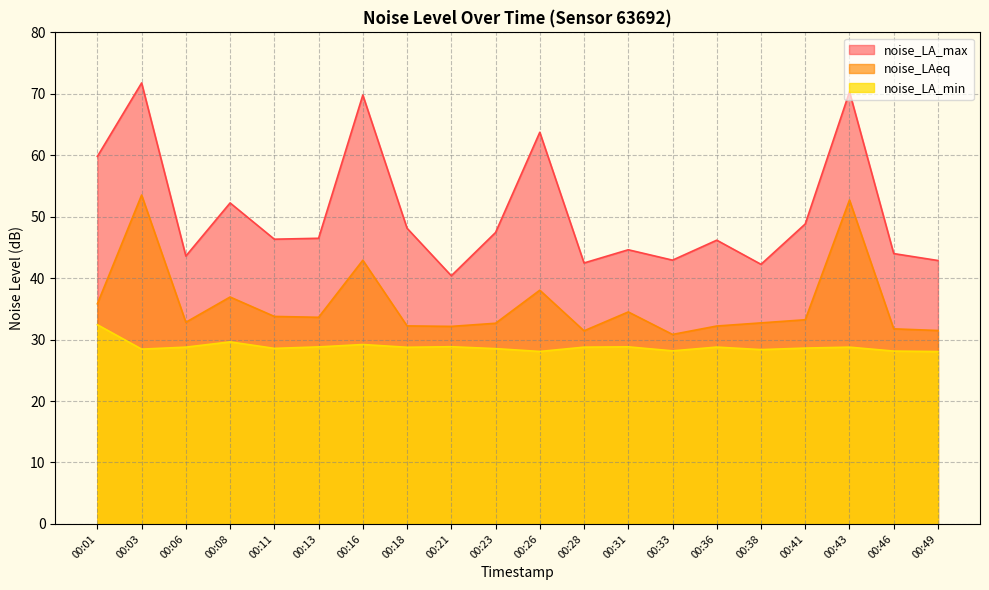

The noise_LA_max series shows 21.3 at 00:33. True or false?

False